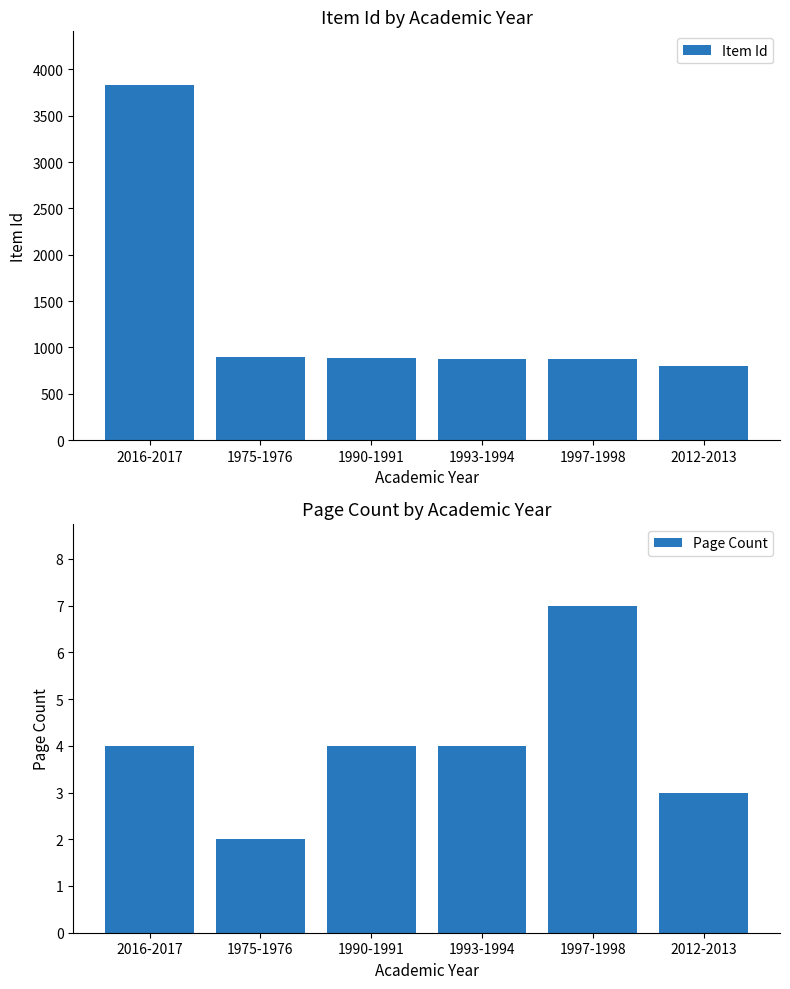

Reading left to right, transcribe all the data shown in this chart.

Item Id: 3834	898	883	880	876	801
Page Count: 4	2	4	4	7	3